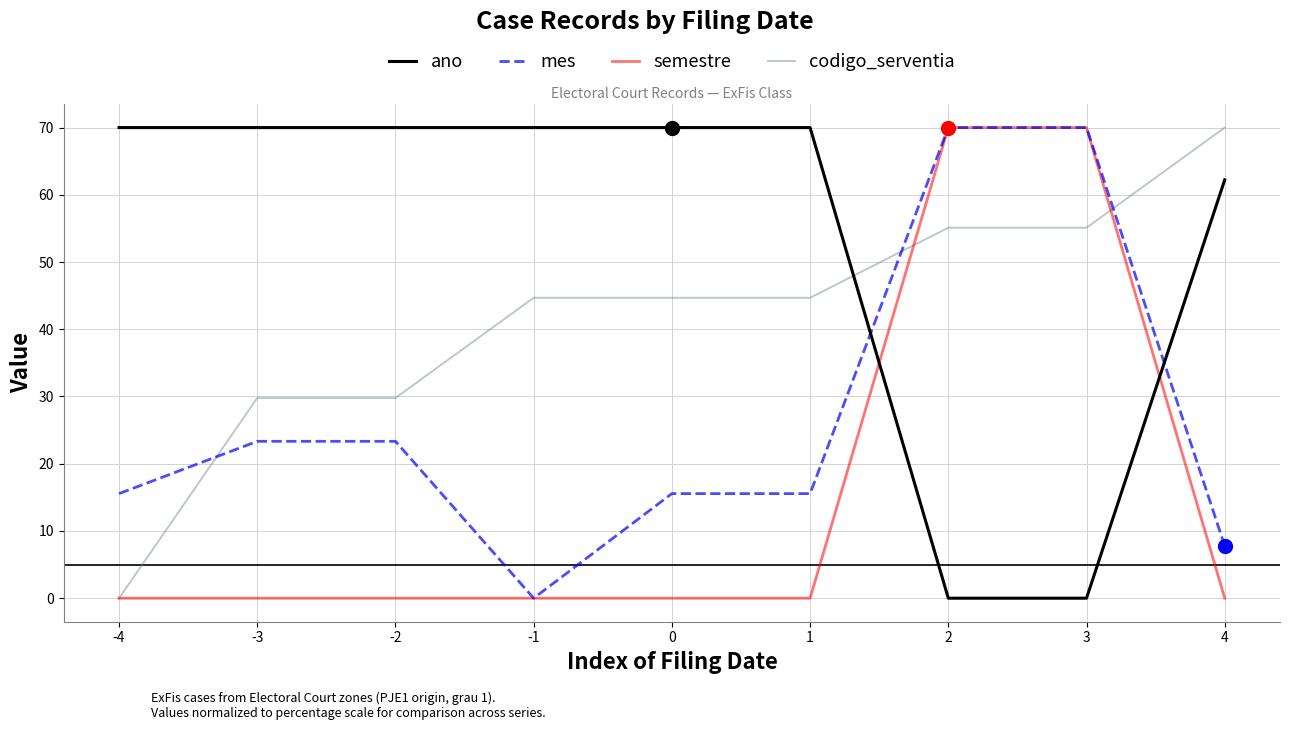

Is the value of ano at 1 greater than the value of semestre at -3?

Yes